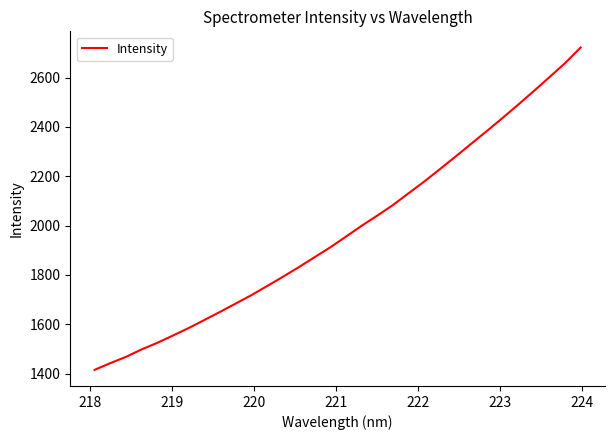

What is the minimum value shown in the chart?

1415.0